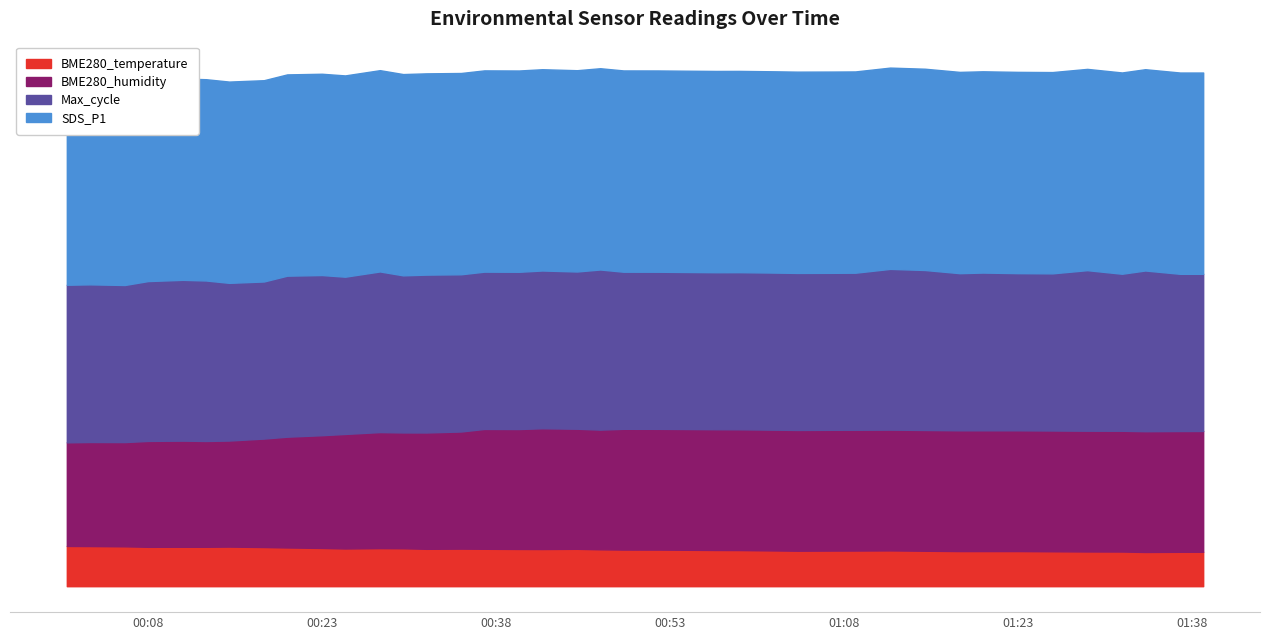

What is the difference between the BME280_humidity values at 2023/05/01 00:37 and 2023/05/01 00:20?

3.8